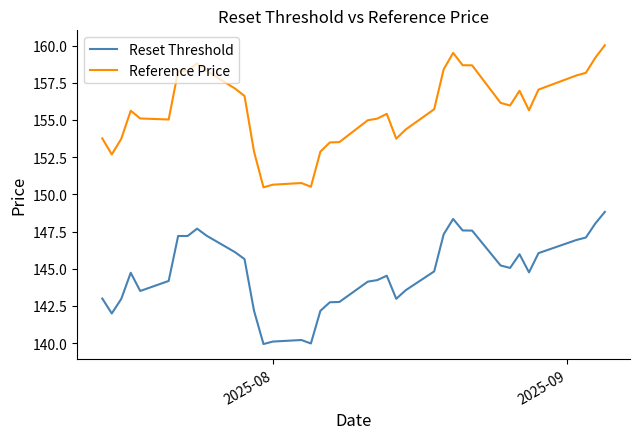

What is the maximum value for Reset Threshold?

148.8